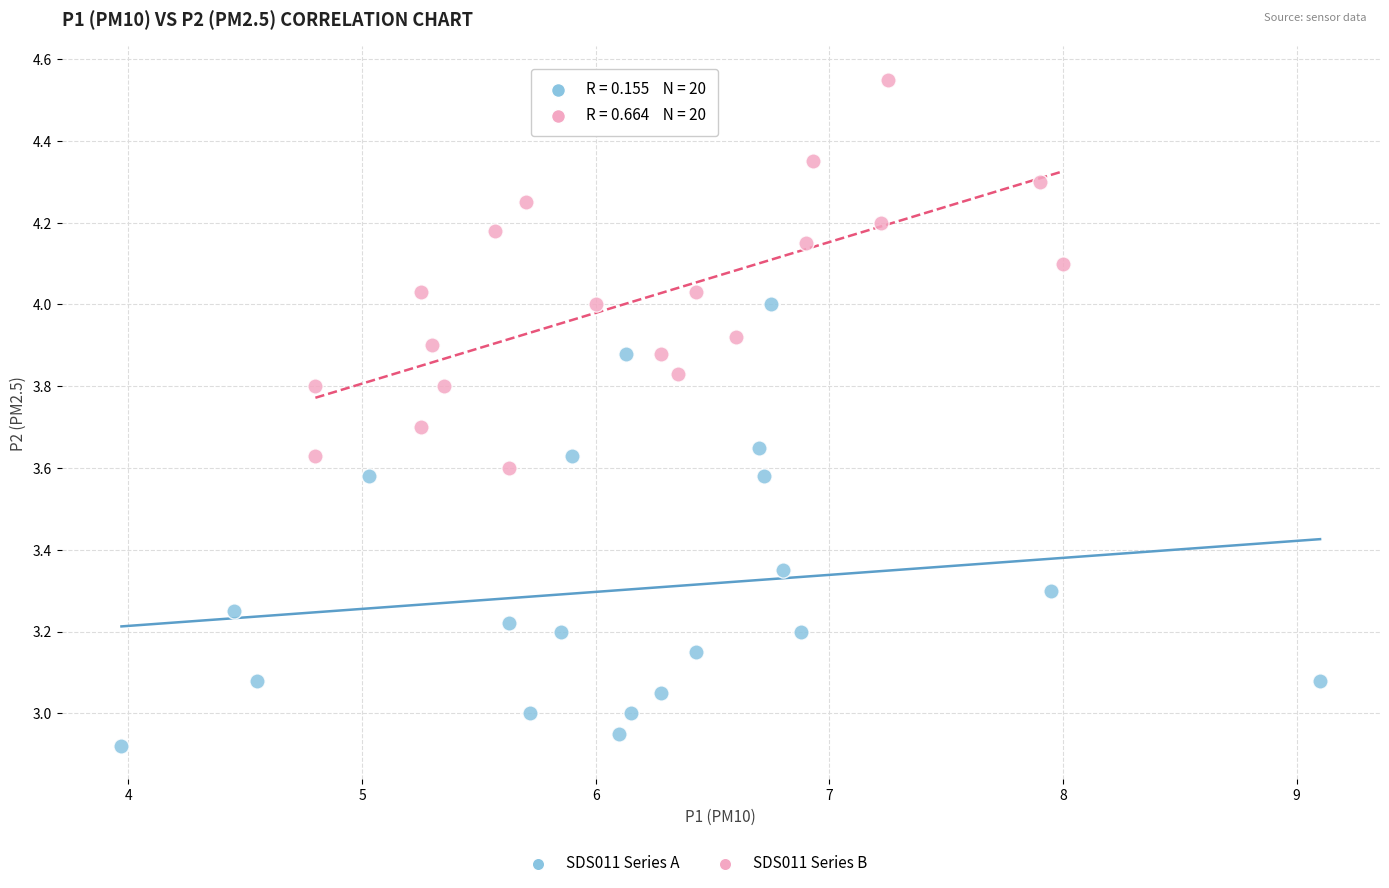

Which series has the widest spread of Y values?

SDS011 Series A